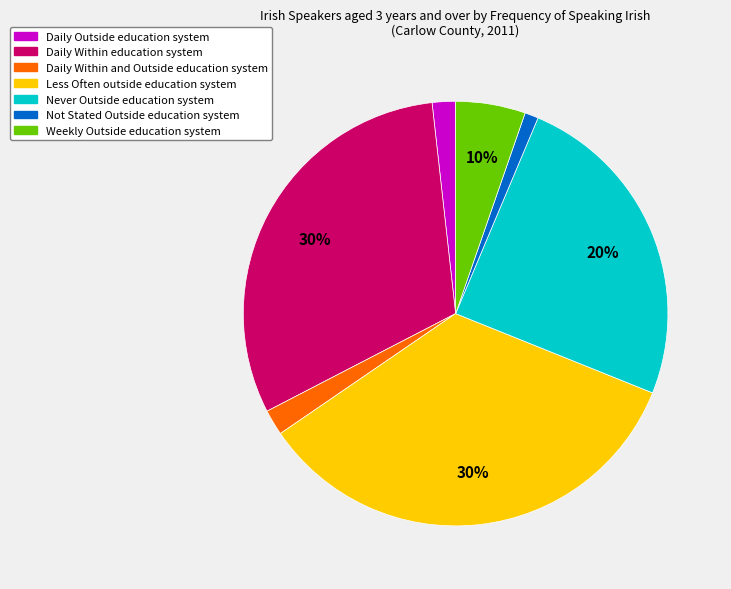

To the nearest percent, what is the difference between the largest and smallest slice percentages?

33%